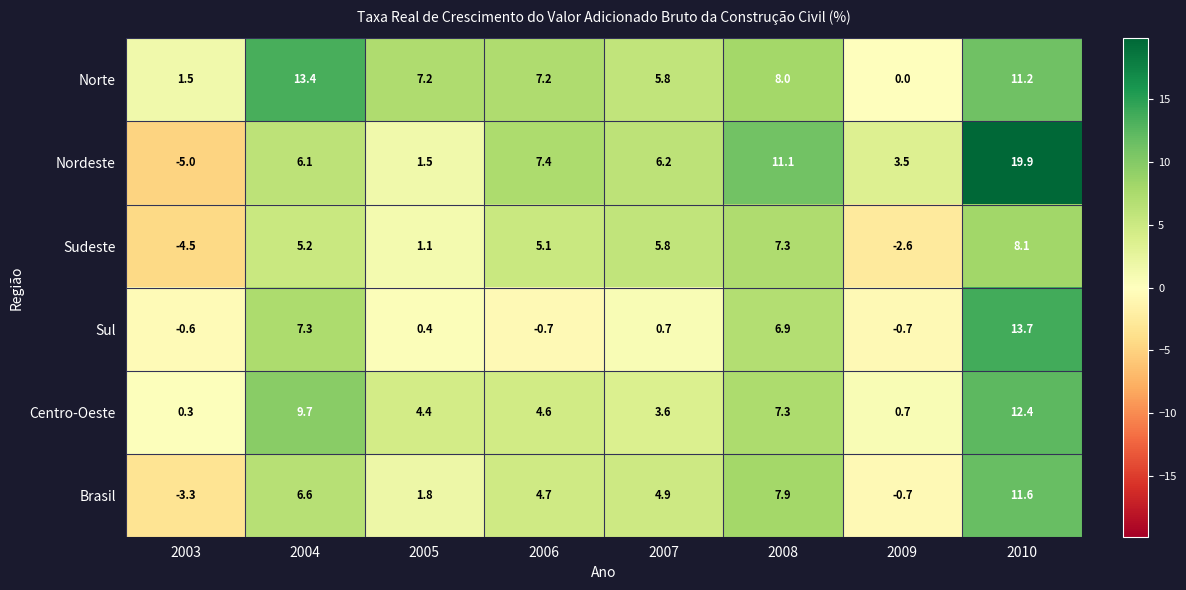

What is the spread (max minus min) of values at 2003?

6.5